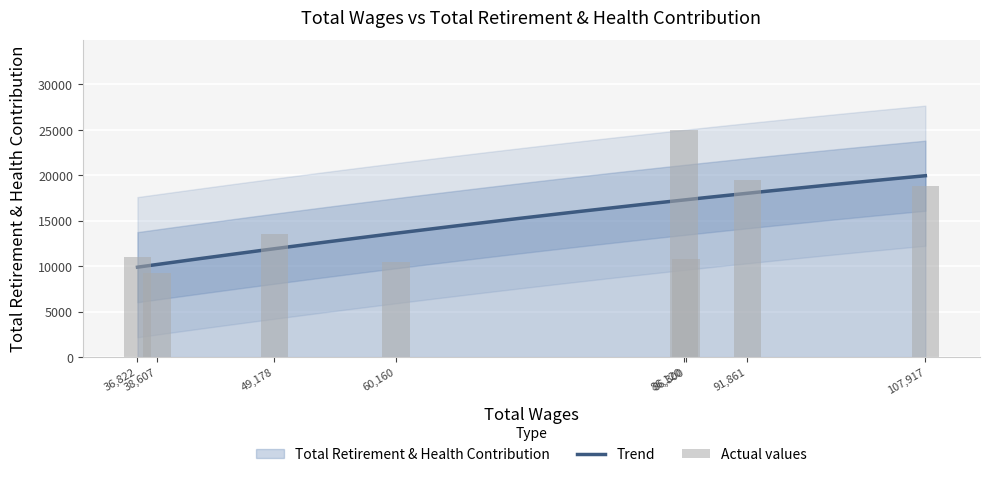

Which label corresponds to the smallest value in the chart?

38607